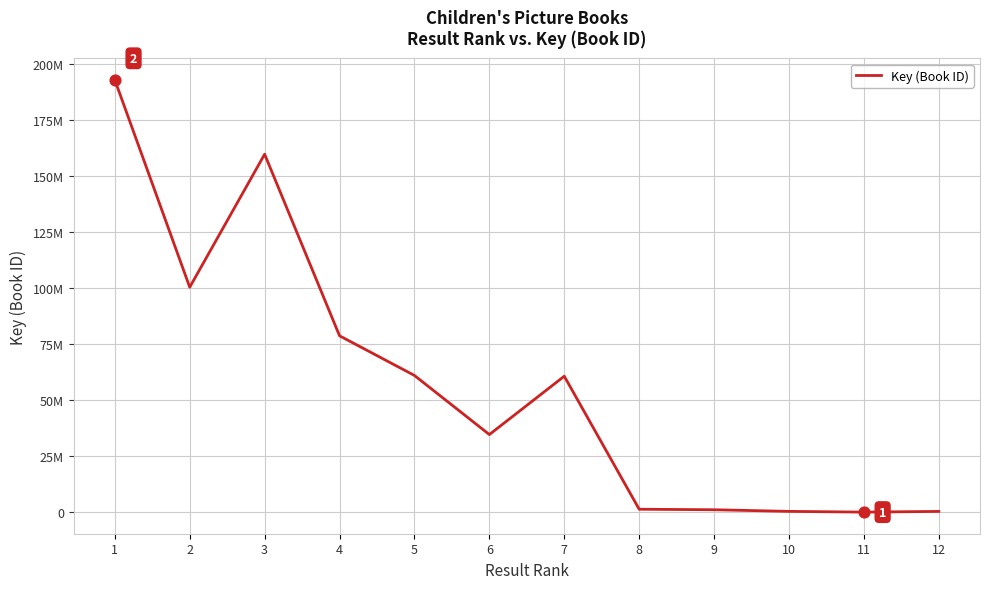

What is the ratio of the value at 6 to the value at 8?

26.8